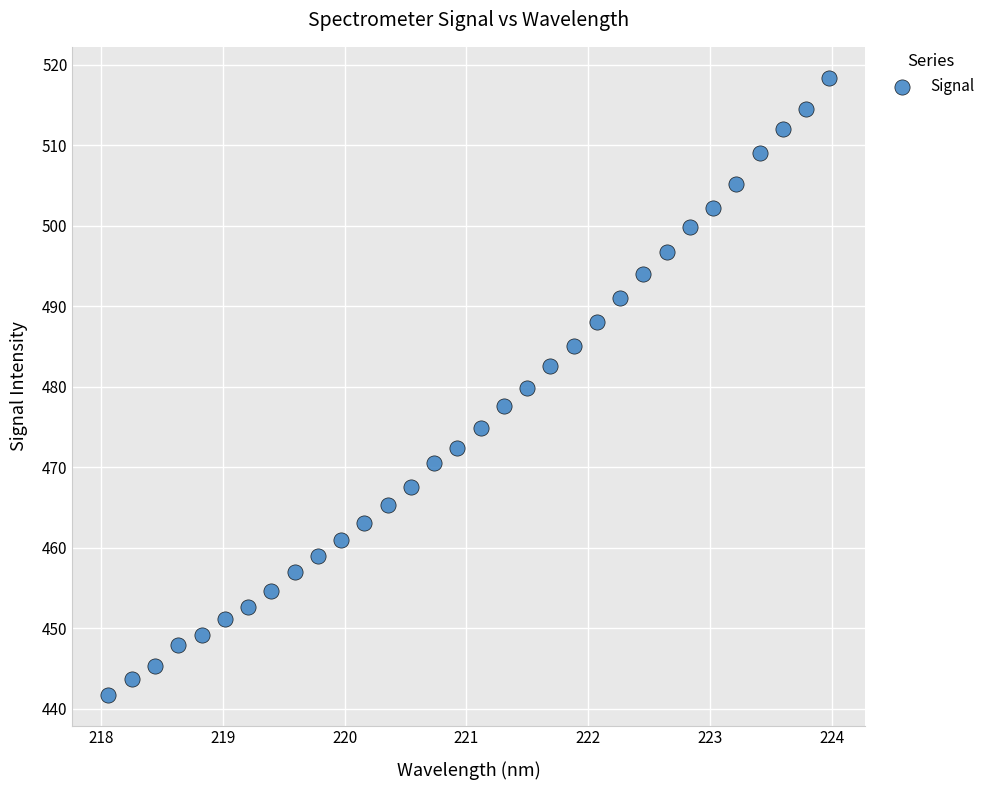

What is the range of X values (max minus min)?

5.9